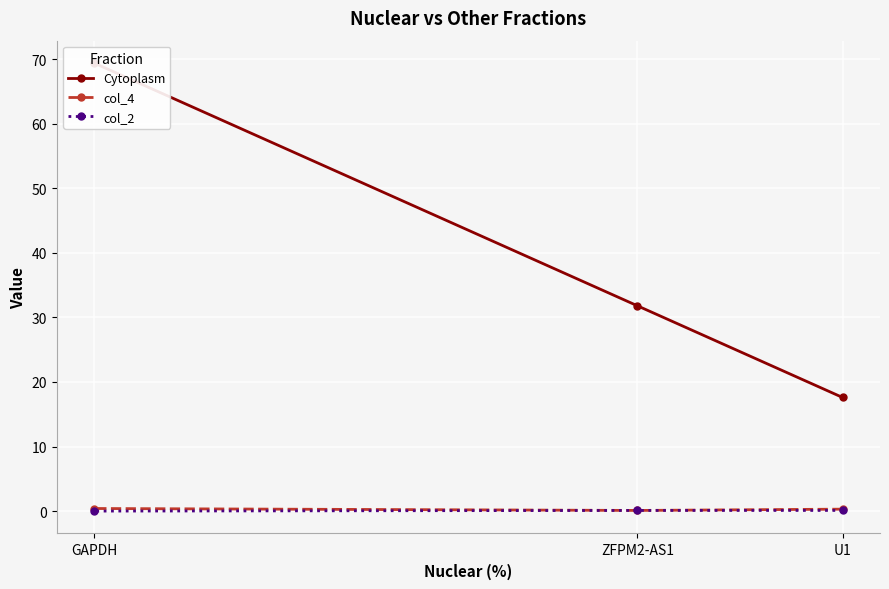

What is the lowest value of the col_4 series?

0.1